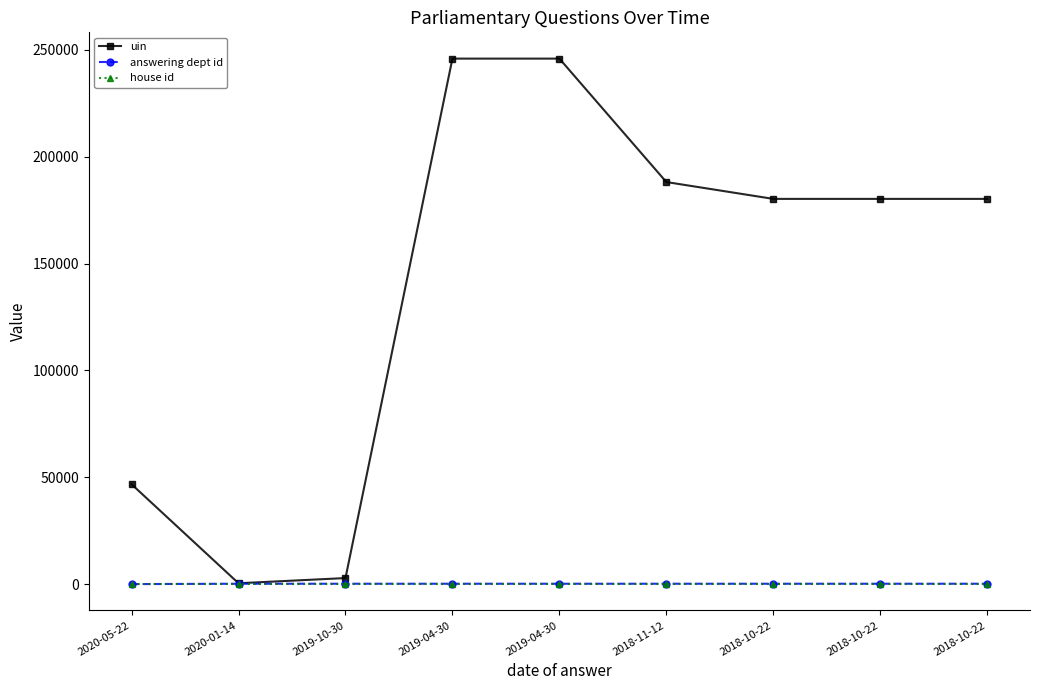

How many lines are shown in the chart?

3